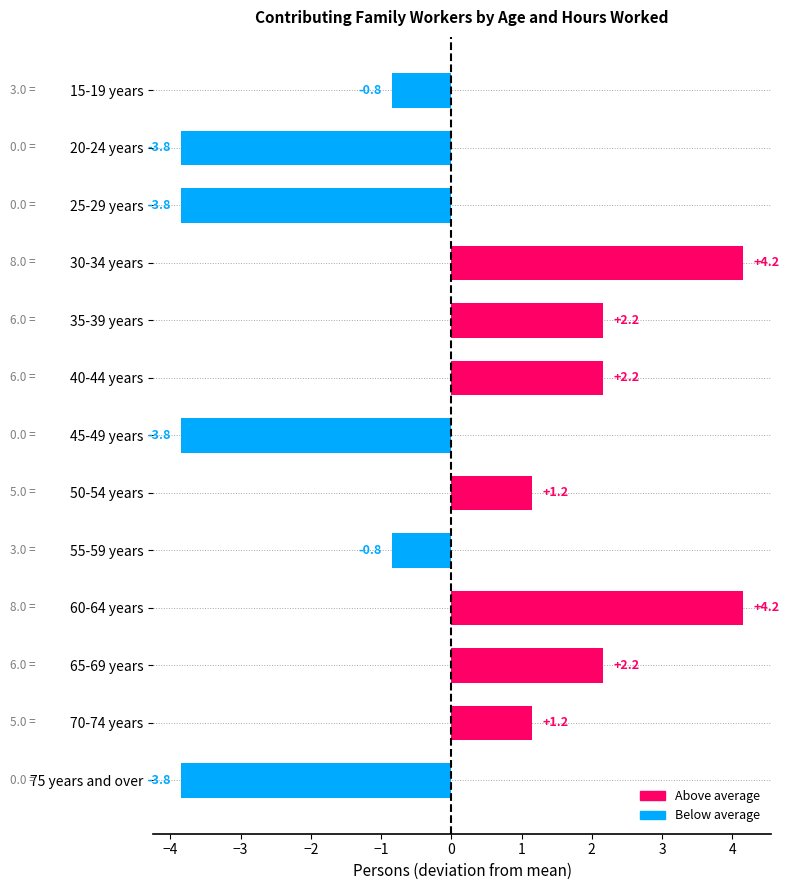

What is the minimum value shown in the chart?

-3.8